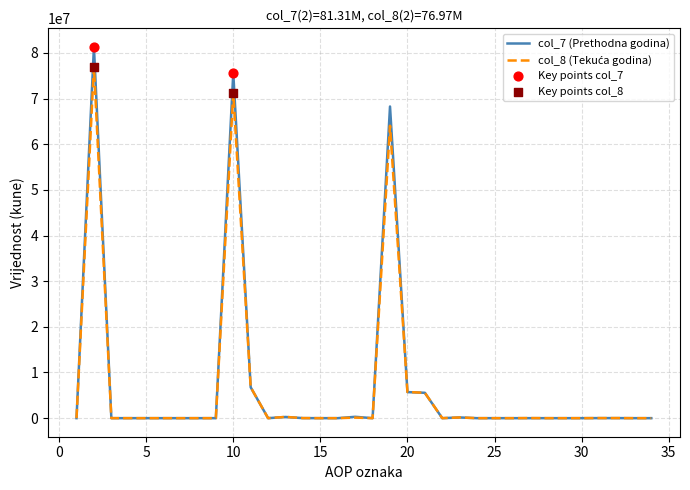

Which series has the widest spread of values?

col_7 (Prethodna godina)